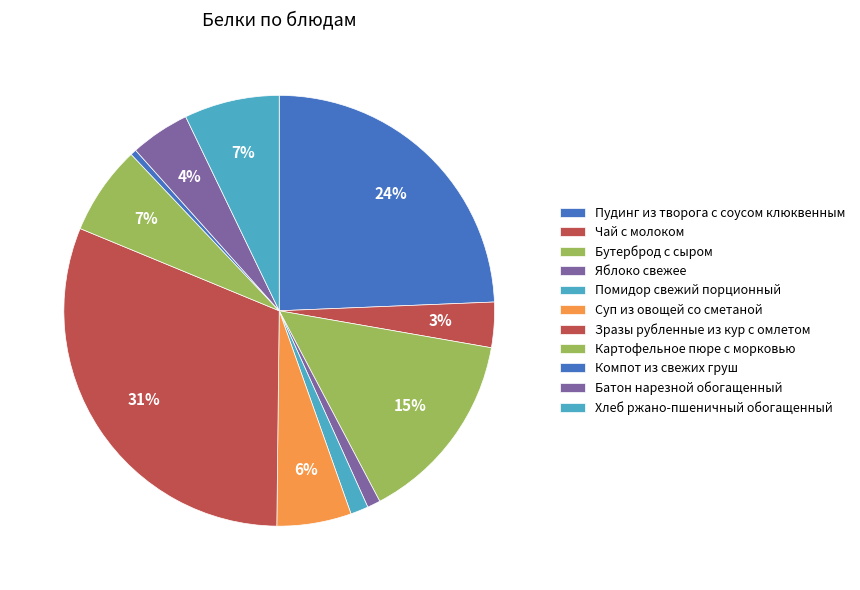

What percentage is the Помидор свежий порционный slice, to the nearest percent?

1%